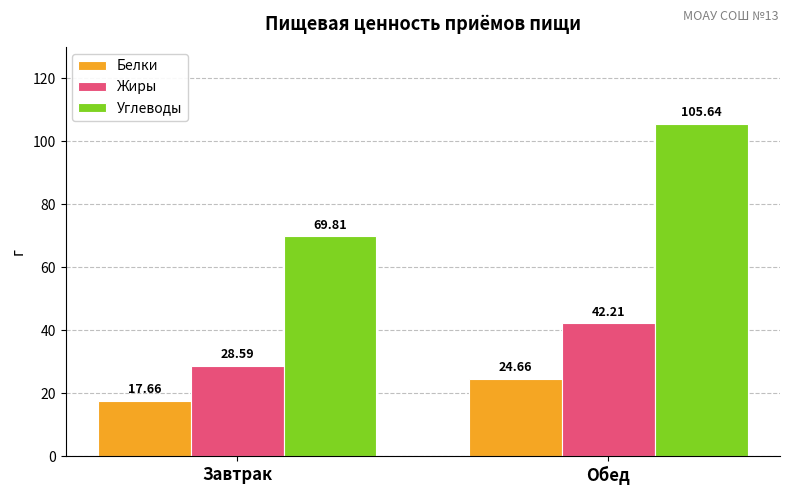

What is the difference between the Углеводы values at Завтрак and Обед?

35.8